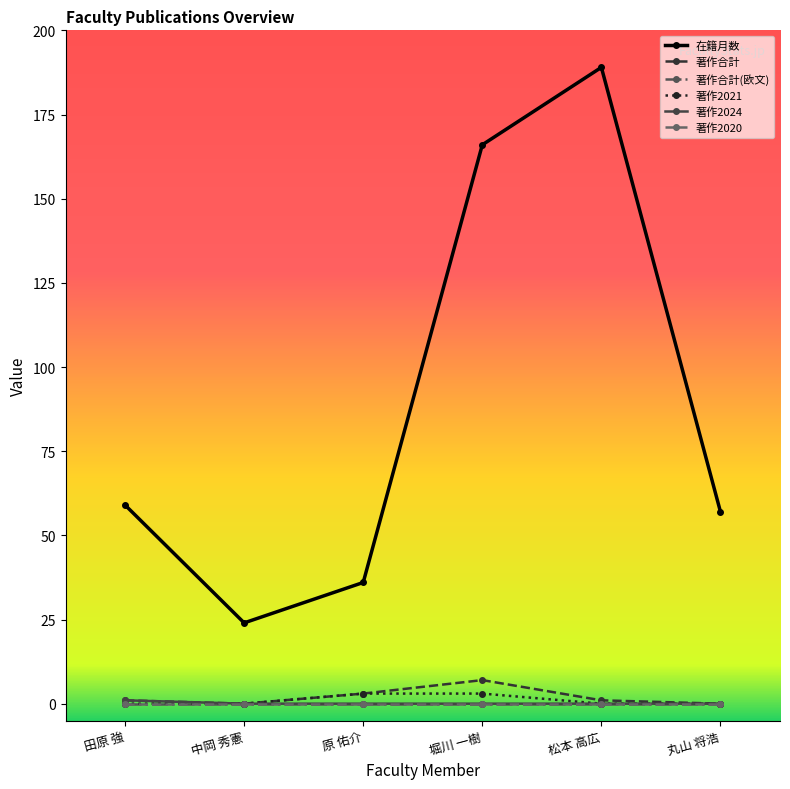

The 著作合計 series shows 7 at 堀川 一樹. True or false?

True